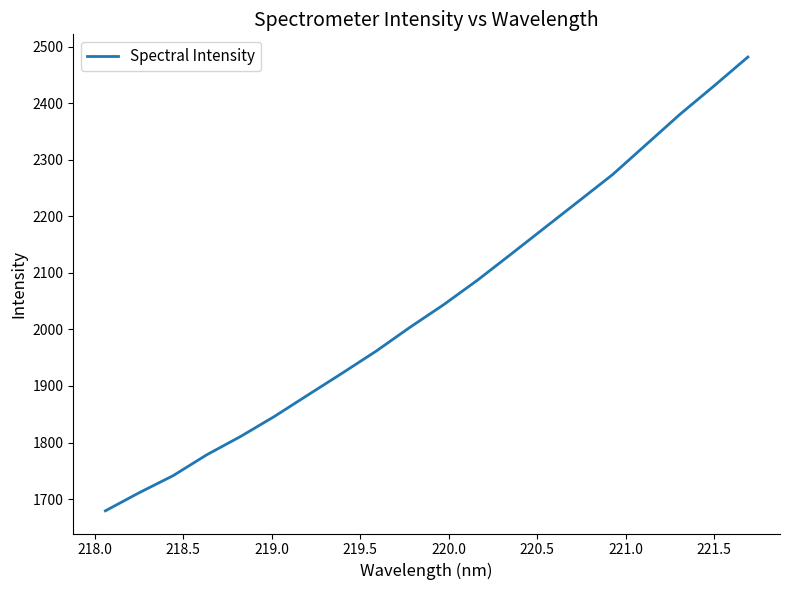

What is the smallest value displayed?

1679.1